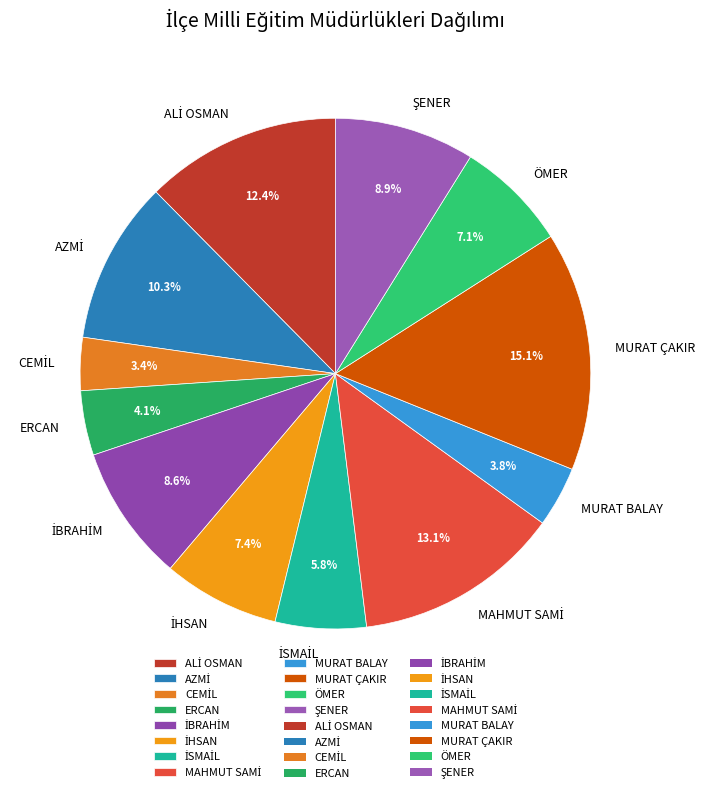

Does any single category account for the majority?

No